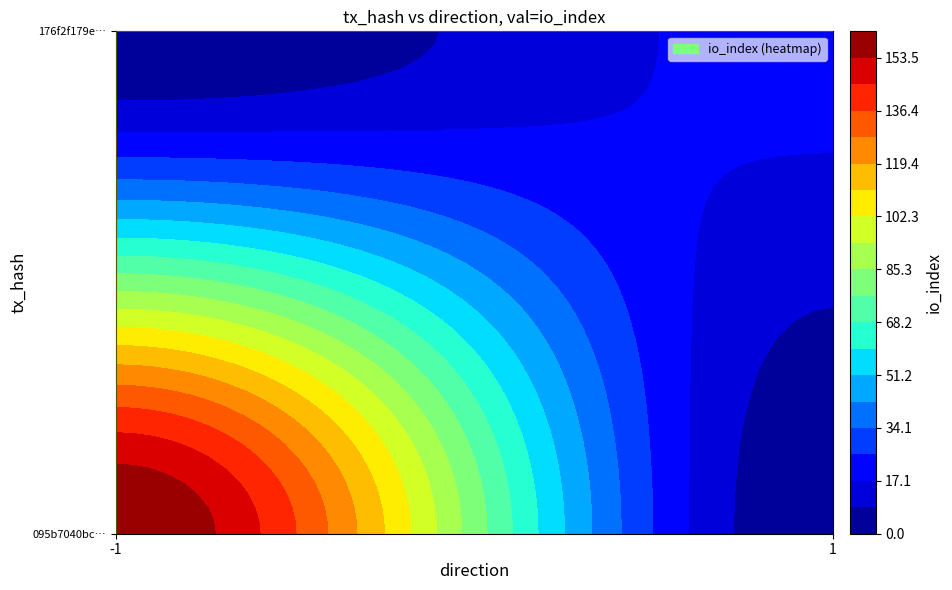

What is the total value across all series at io_index?

182